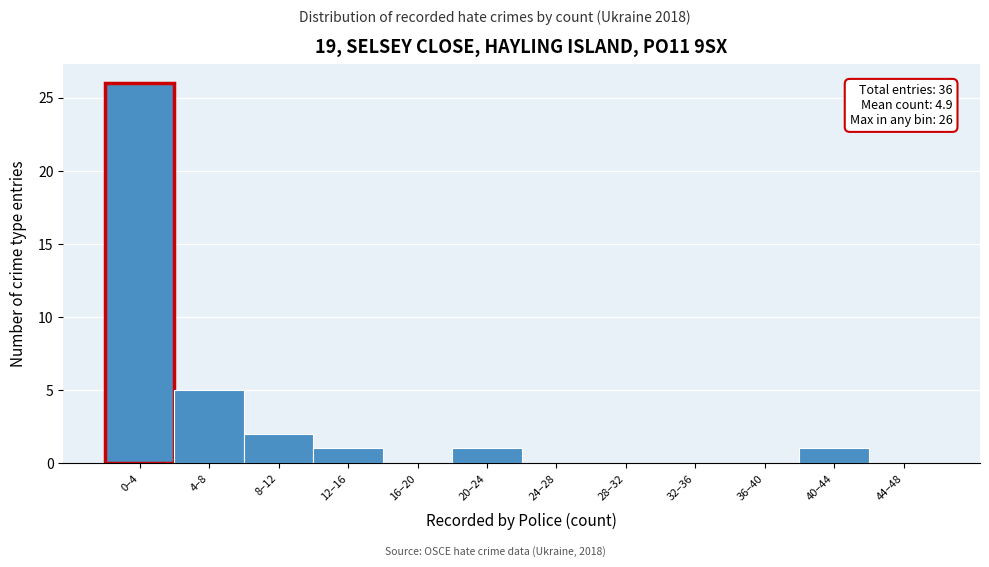

Reading left to right, extract all data points from this chart.

0–4=26	4–8=5	8–12=2	12–16=1	16–20=0	20–24=1	24–28=0	28–32=0	32–36=0	36–40=0	40–44=1	44–48=0